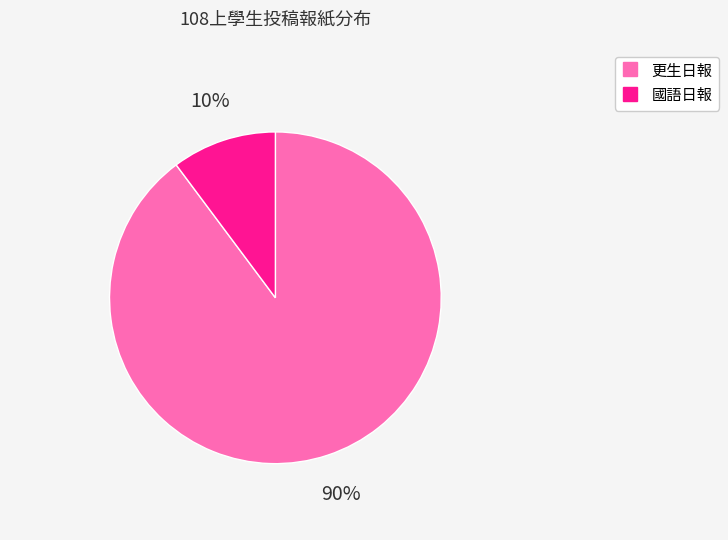

Do 更生日報 and 國語日報 together represent more than half of the pie?

Yes